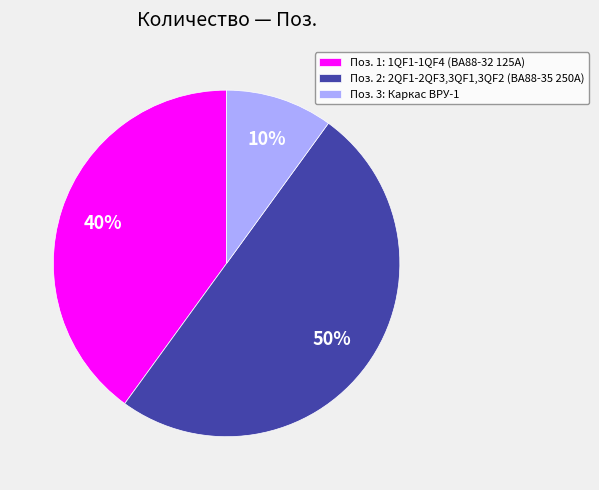

To the nearest percent, what portion does Поз. 2: 2QF1-2QF3,3QF1,3QF2 (ВА88-35 250А) represent?

50%